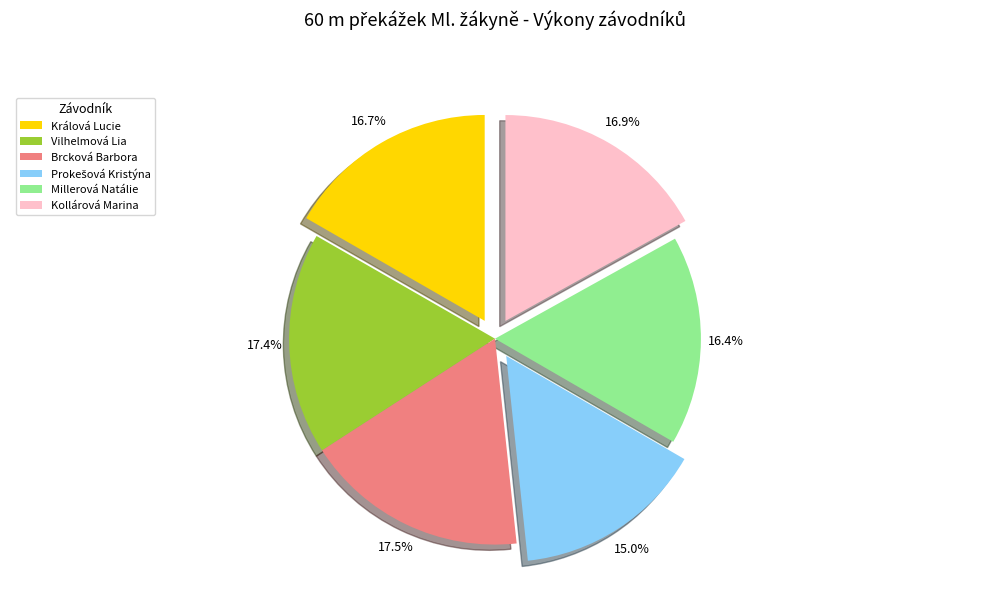

How many segments does this pie chart have?

6